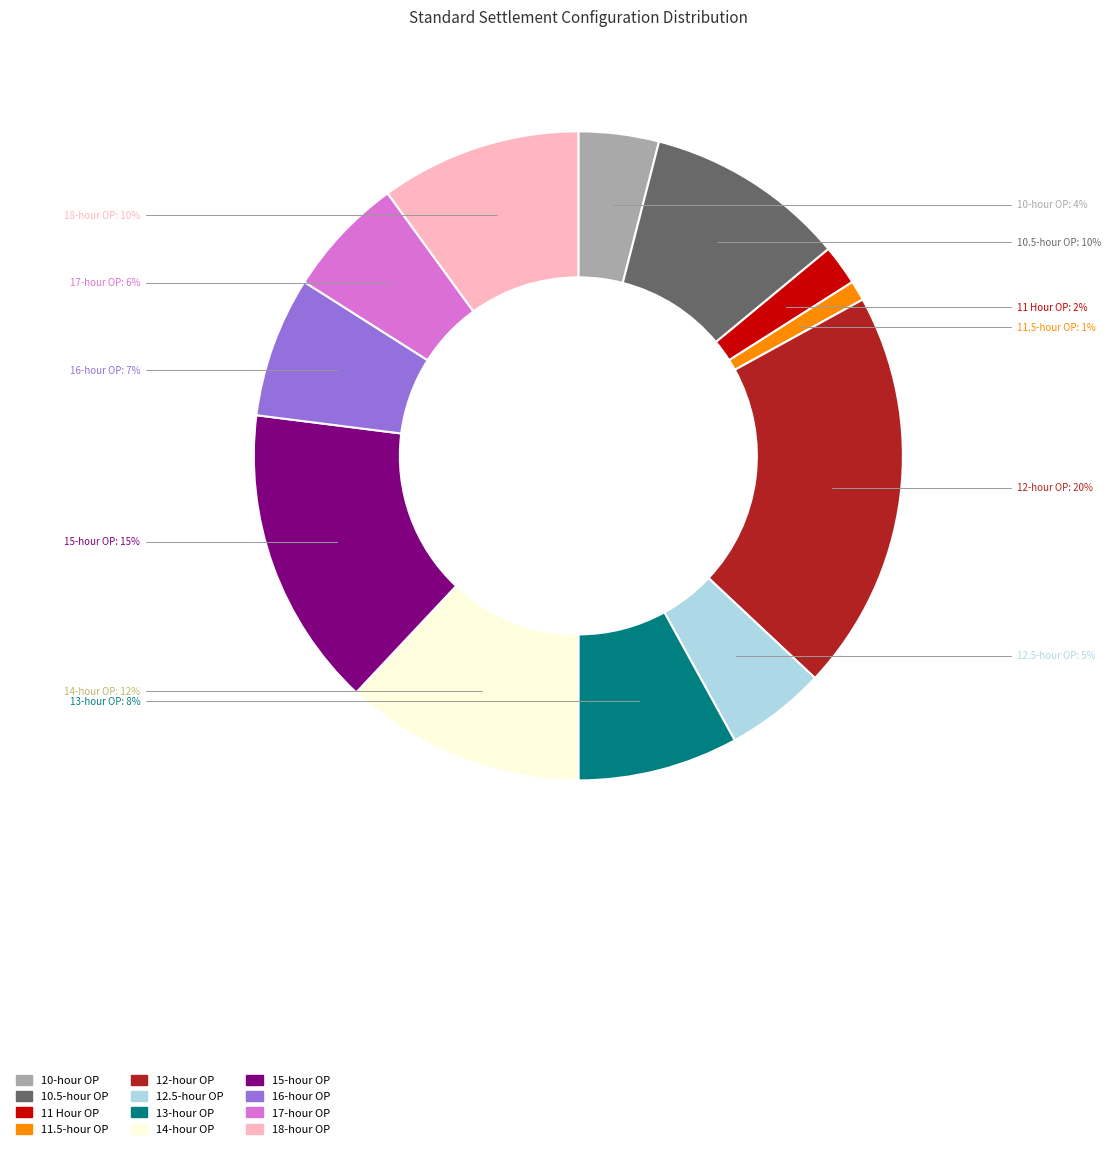

Which slice is the smallest?

11.5-hour OP